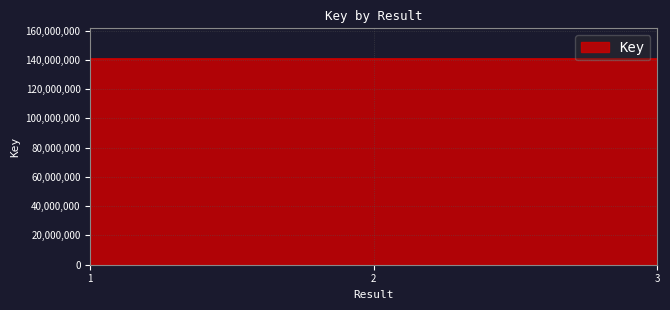

What is the value of the 3rd point from the left?

140488886